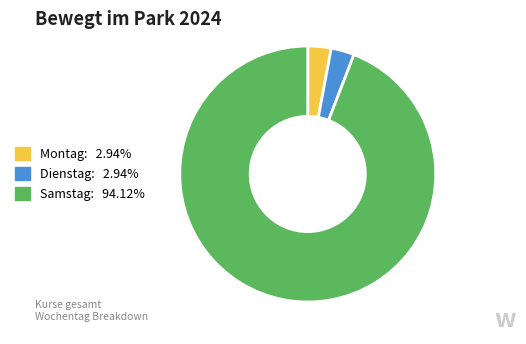

Is it true that Samstag is 83% of the pie?

False